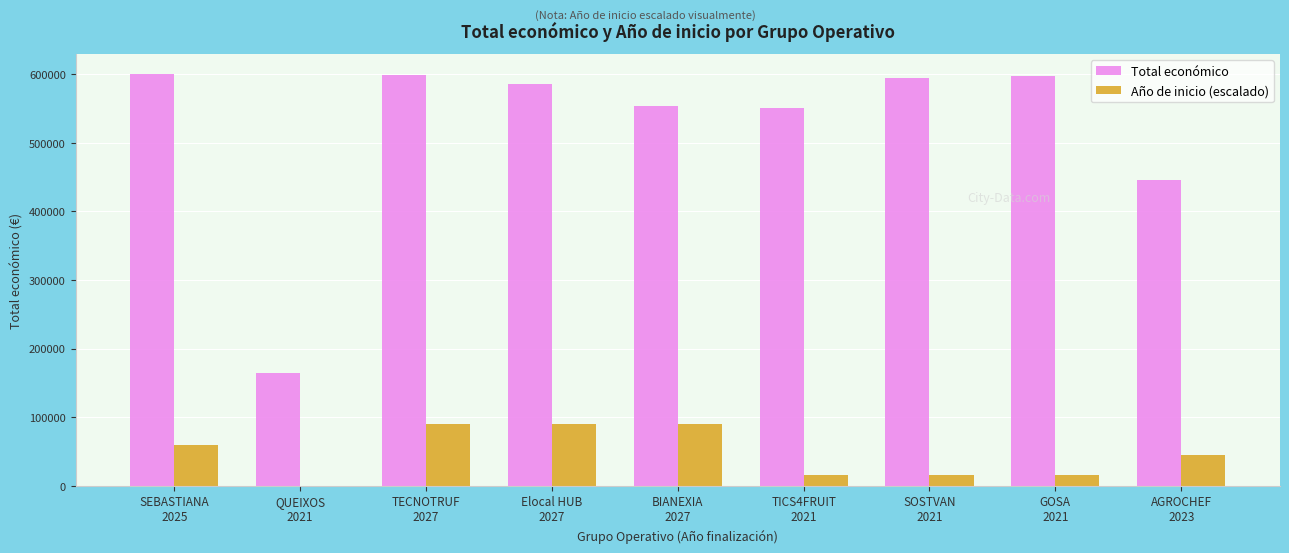

Are the bars grouped side by side (vs. stacked)?

Yes